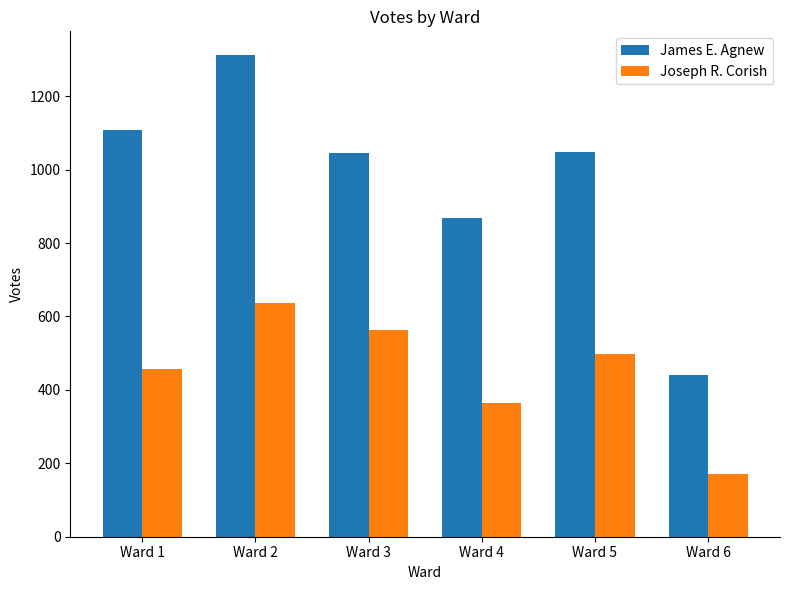

Which series has the largest total across all categories?

James E. Agnew